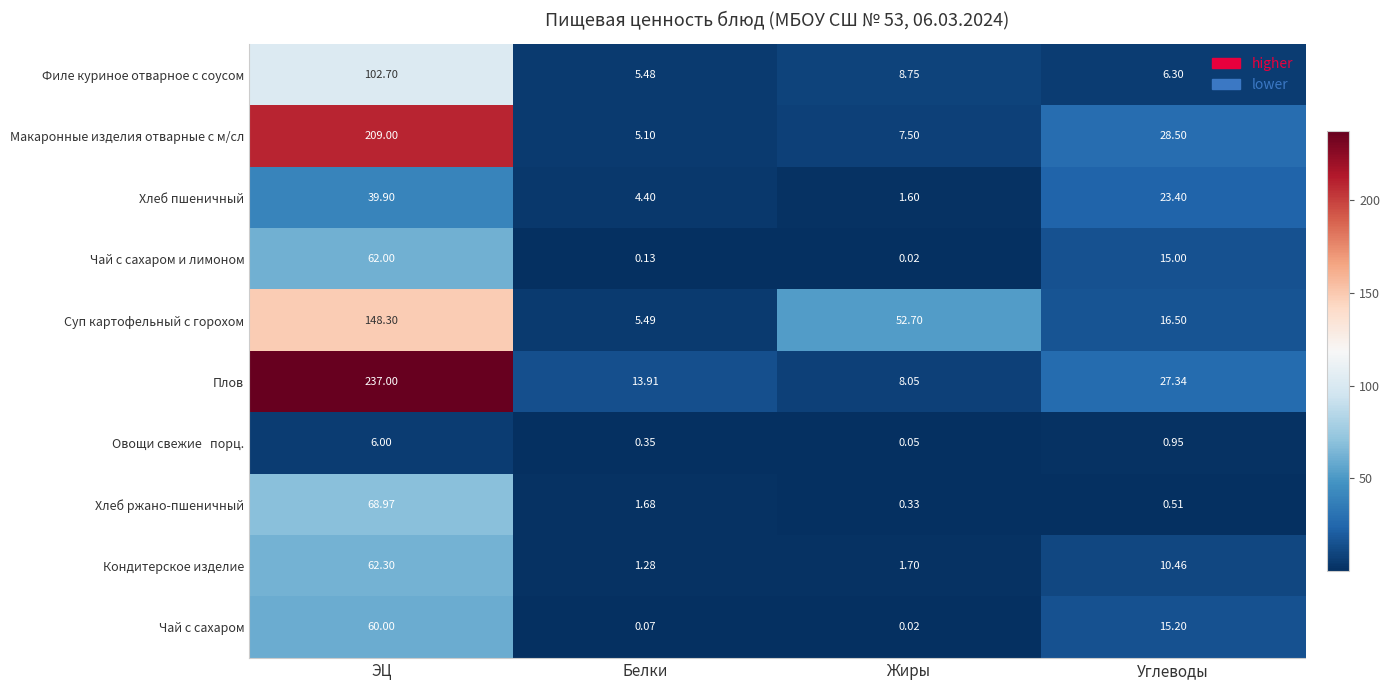

How many series are shown in this chart?

10